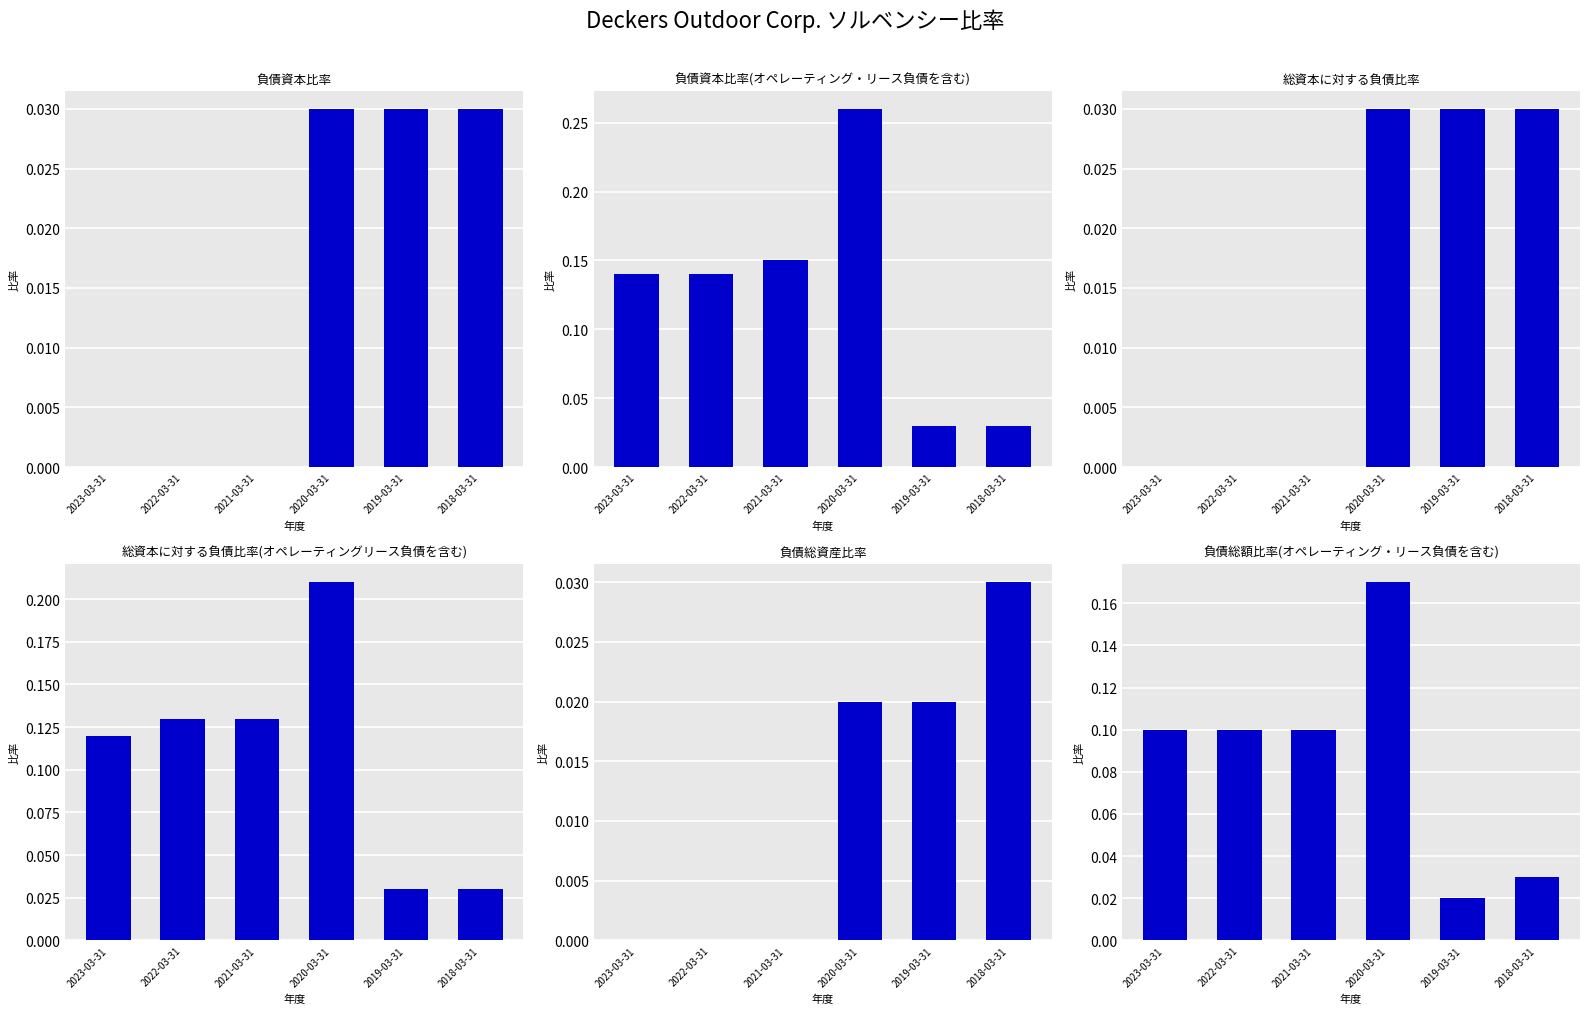

Rank the categories by 負債資本比率(オペレーティング・リース負債を含む) value from highest to lowest.

2020-03-31, 2021-03-31, 2023-03-31, 2022-03-31, 2019-03-31, 2018-03-31